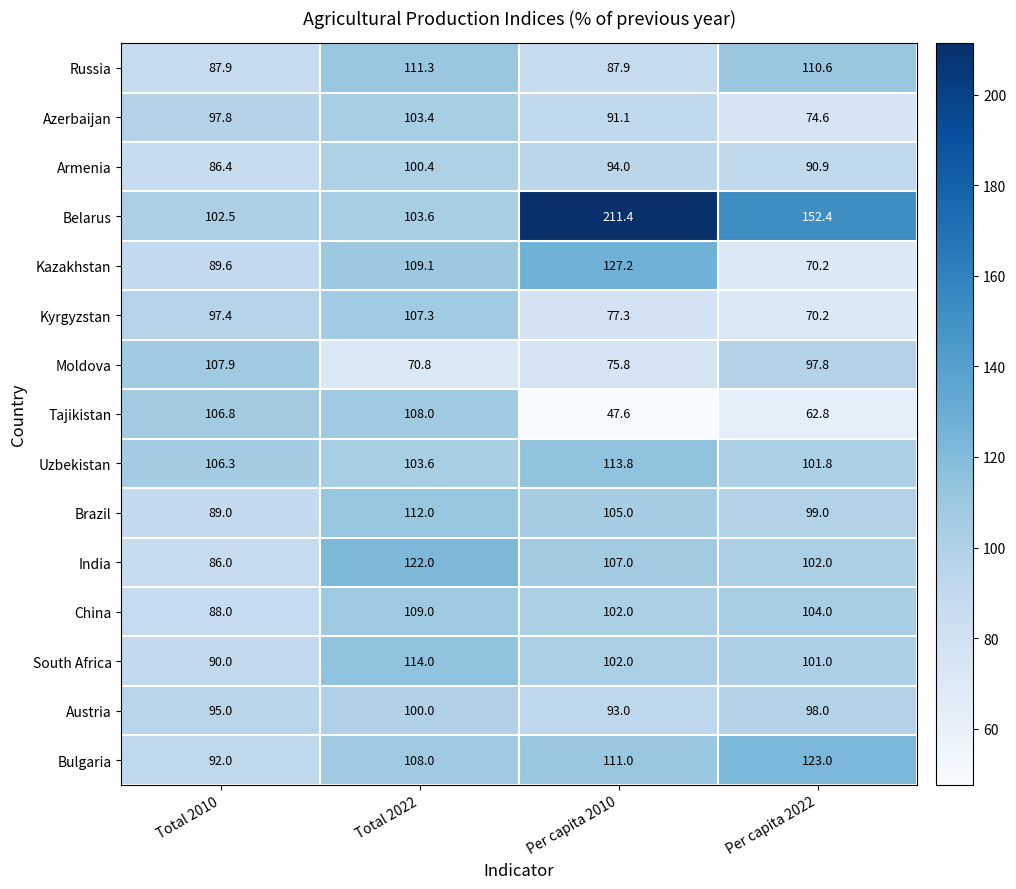

Count the number of categories in the chart.

4